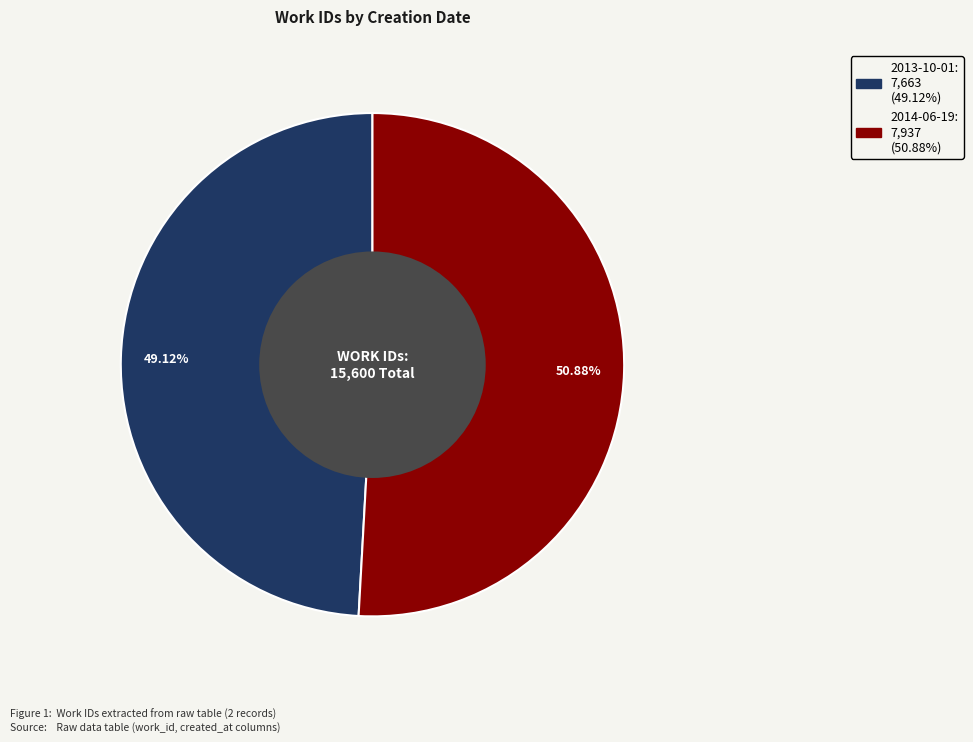

Which category has the smallest portion of the pie?

2013-10-01